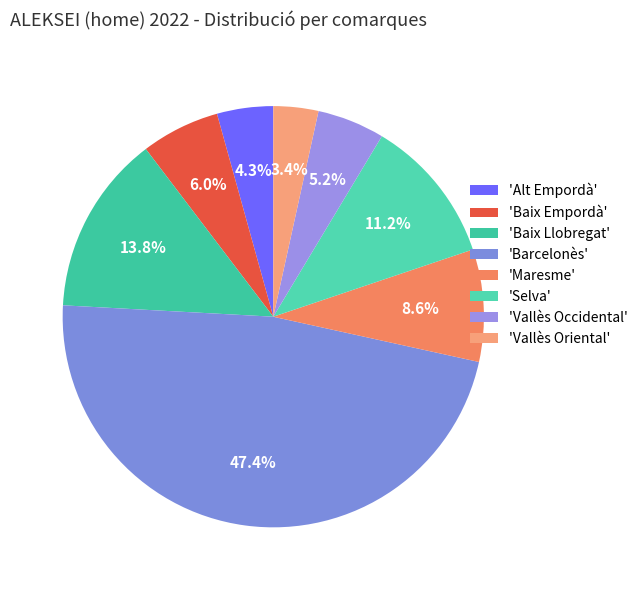

To the nearest percent, what is the difference between the largest and smallest slice percentages?

44%